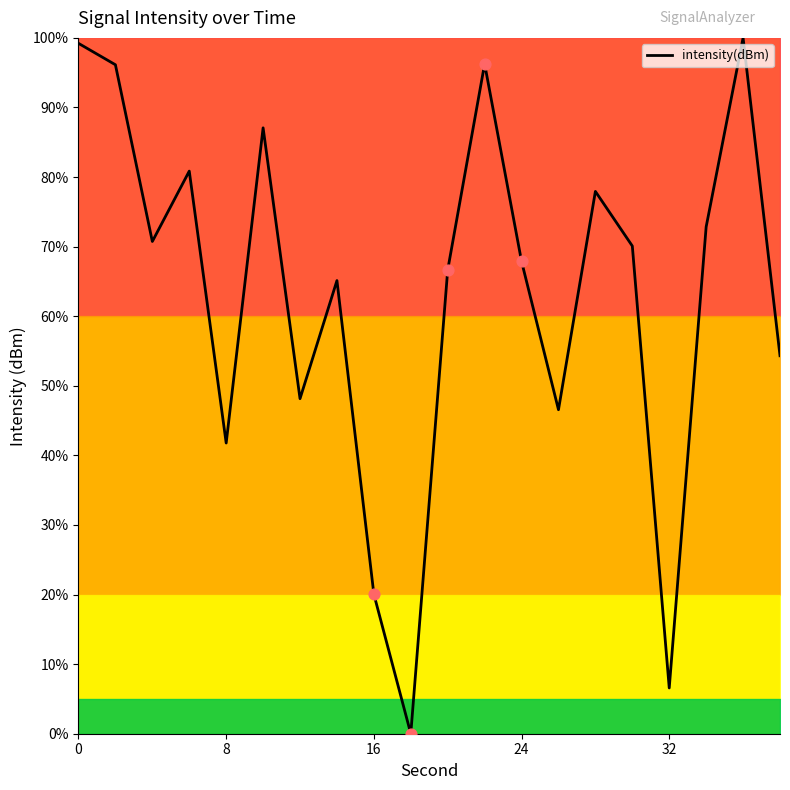

What is the difference between the maximum and minimum values?

100.0